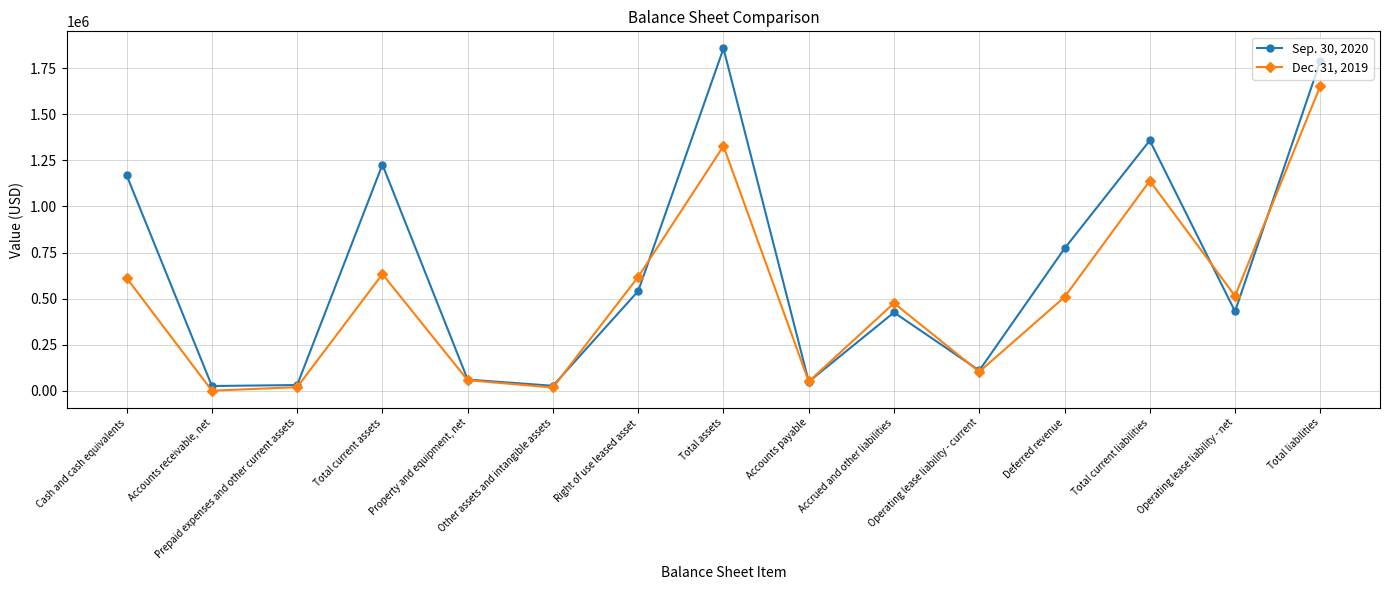

How many categories are shown in the chart?

15